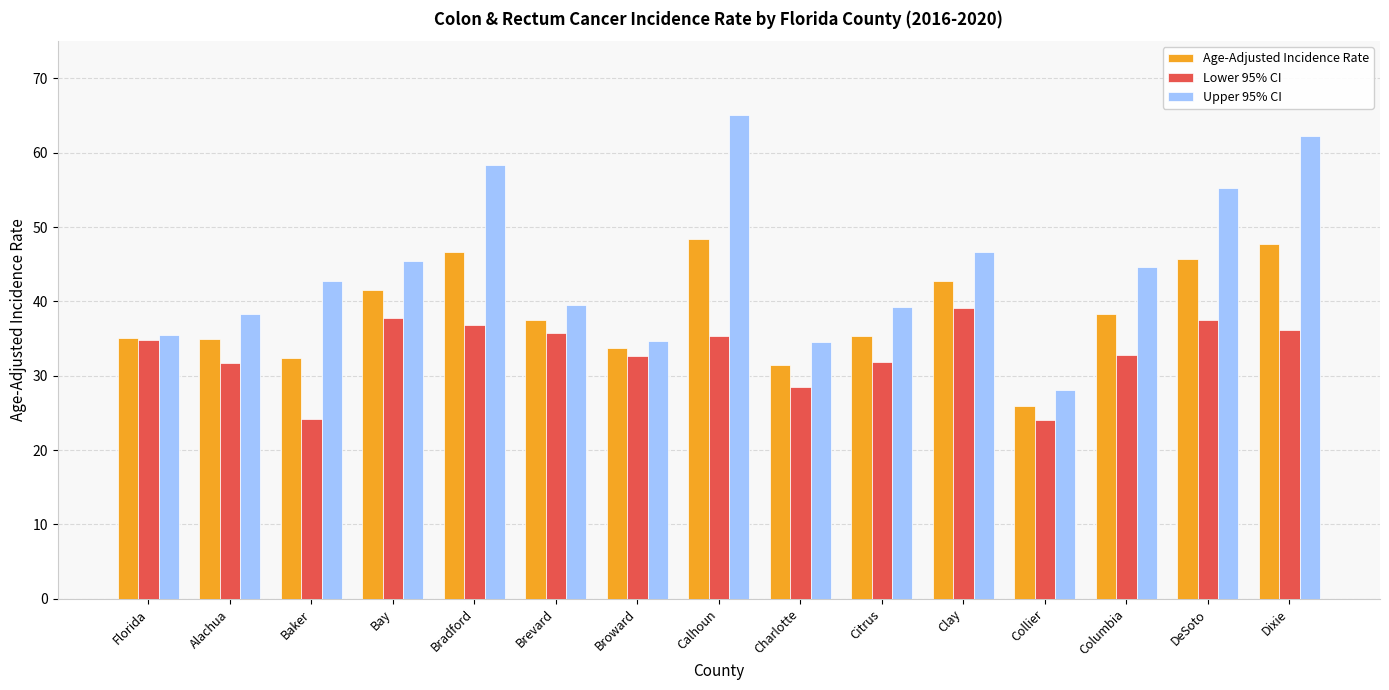

Which series has the largest total across all categories?

Upper 95% CI